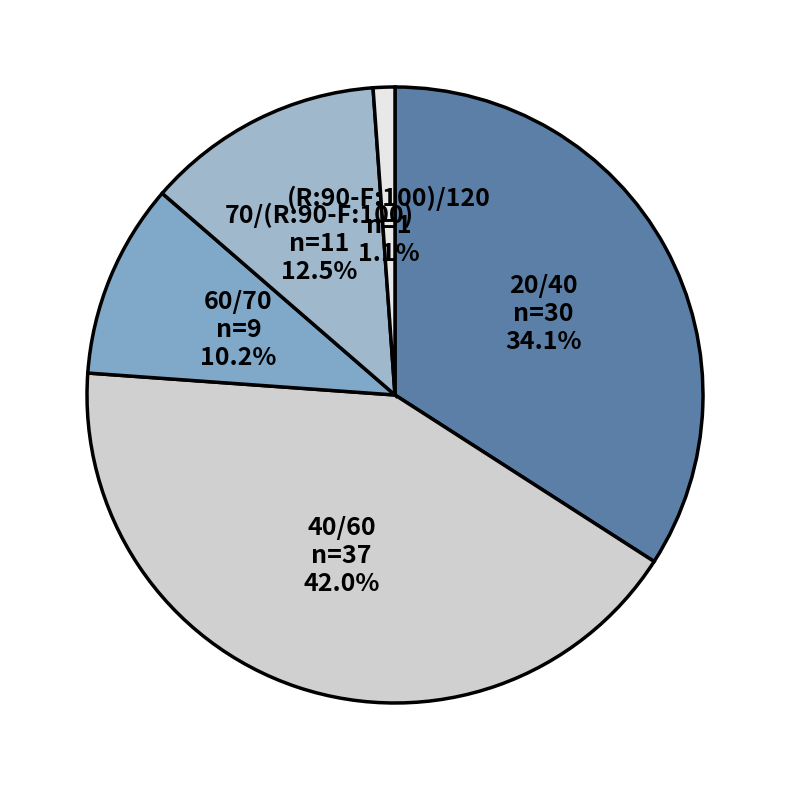

How many slices are in this pie chart?

5